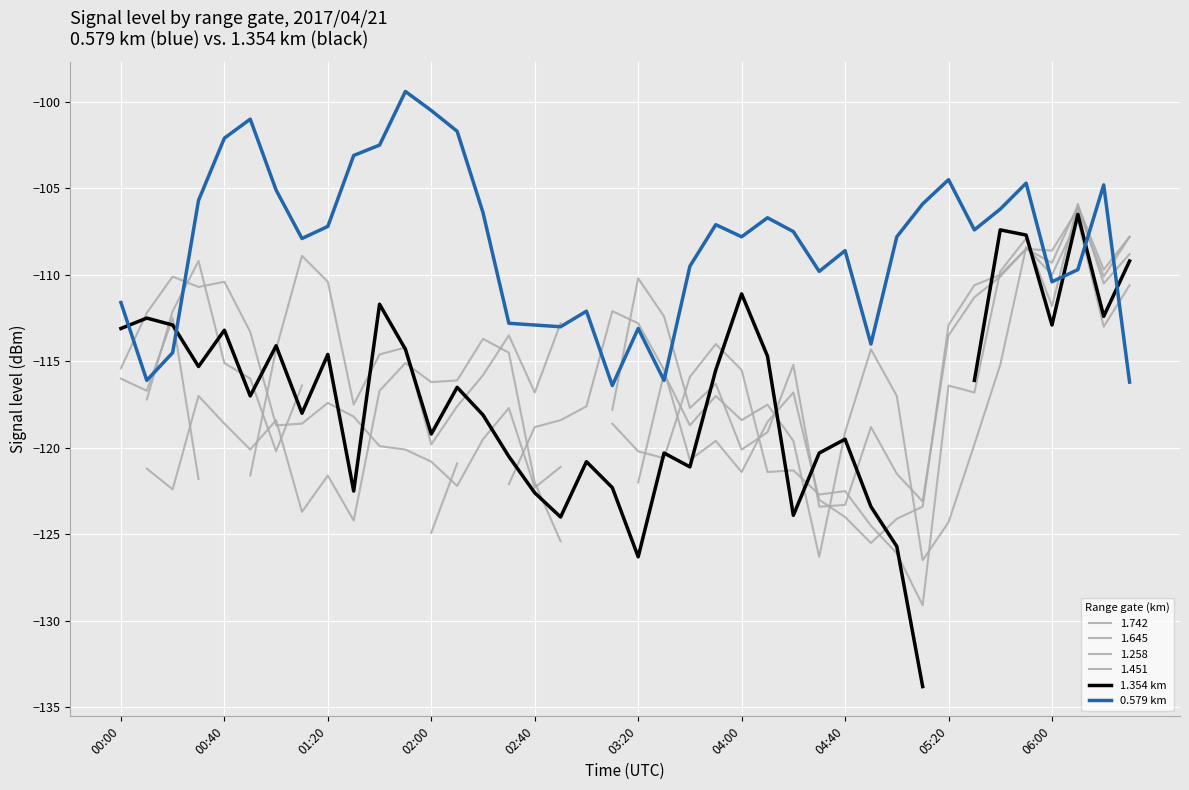

Which series has the largest range (max minus min)?

1.354 km